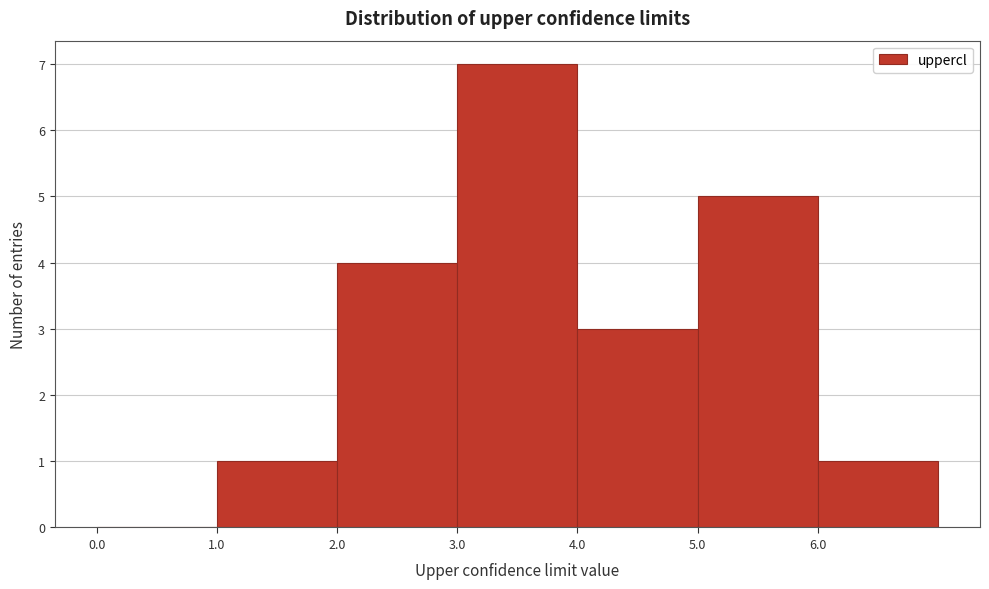

Over which range of the x-axis is the bar tallest?

3 to 4